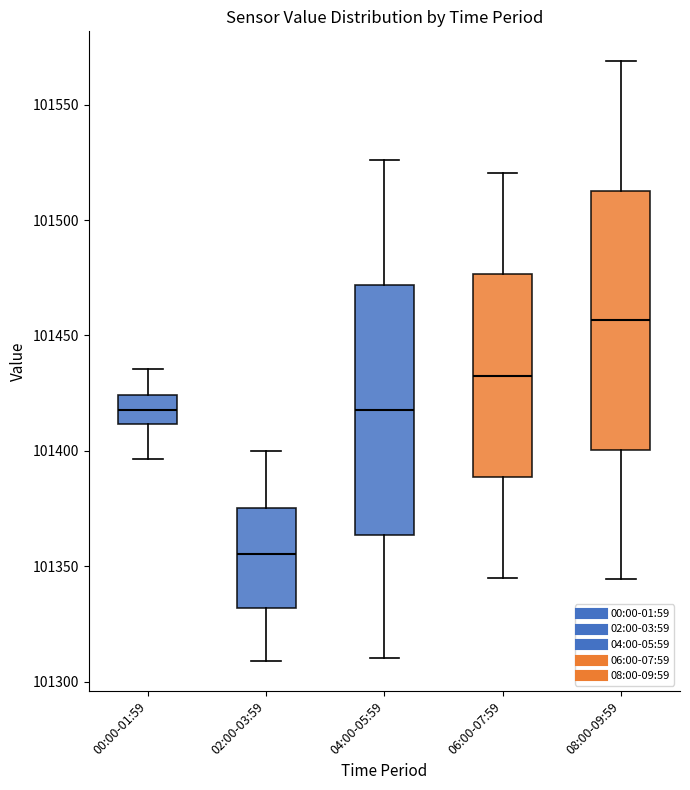

Reading left to right, read every box against the y-axis: the position of its median line, the range the box covers, and the ends of its whiskers. The values are not printed on the chart, so give them approximately, as read against the axis.

00:00-01:59: median 101420, box 101410 to 101425, whiskers 101395 to 101435
02:00-03:59: median 101355, box 101330 to 101375, whiskers 101310 to 101400
04:00-05:59: median 101420, box 101365 to 101470, whiskers 101310 to 101525
06:00-07:59: median 101435, box 101390 to 101475, whiskers 101345 to 101520
08:00-09:59: median 101455, box 101400 to 101515, whiskers 101345 to 101570